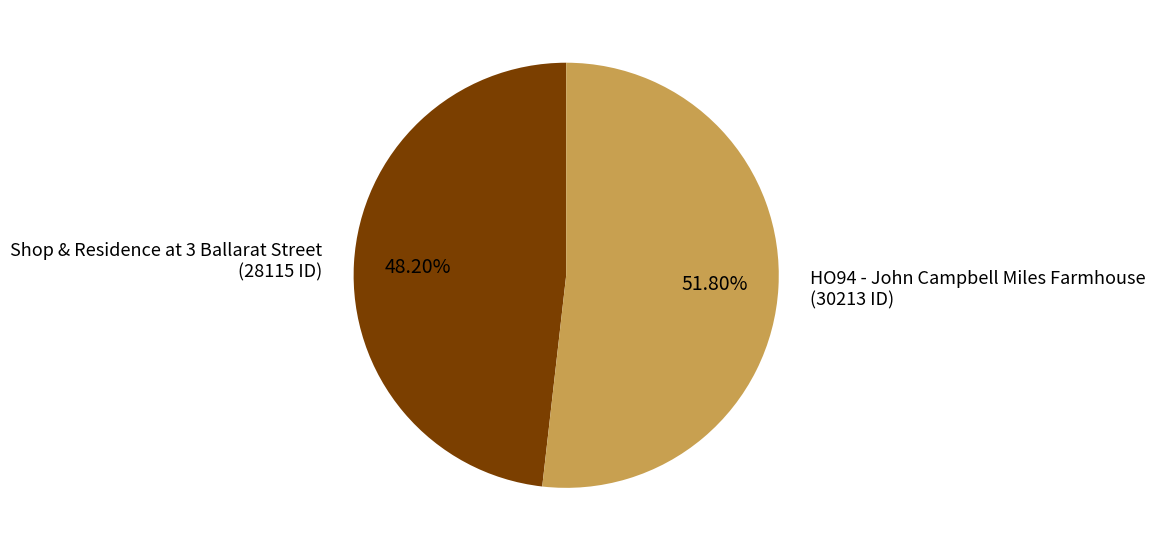

Which slice is the largest?

HO94 - John Campbell Miles Farmhouse